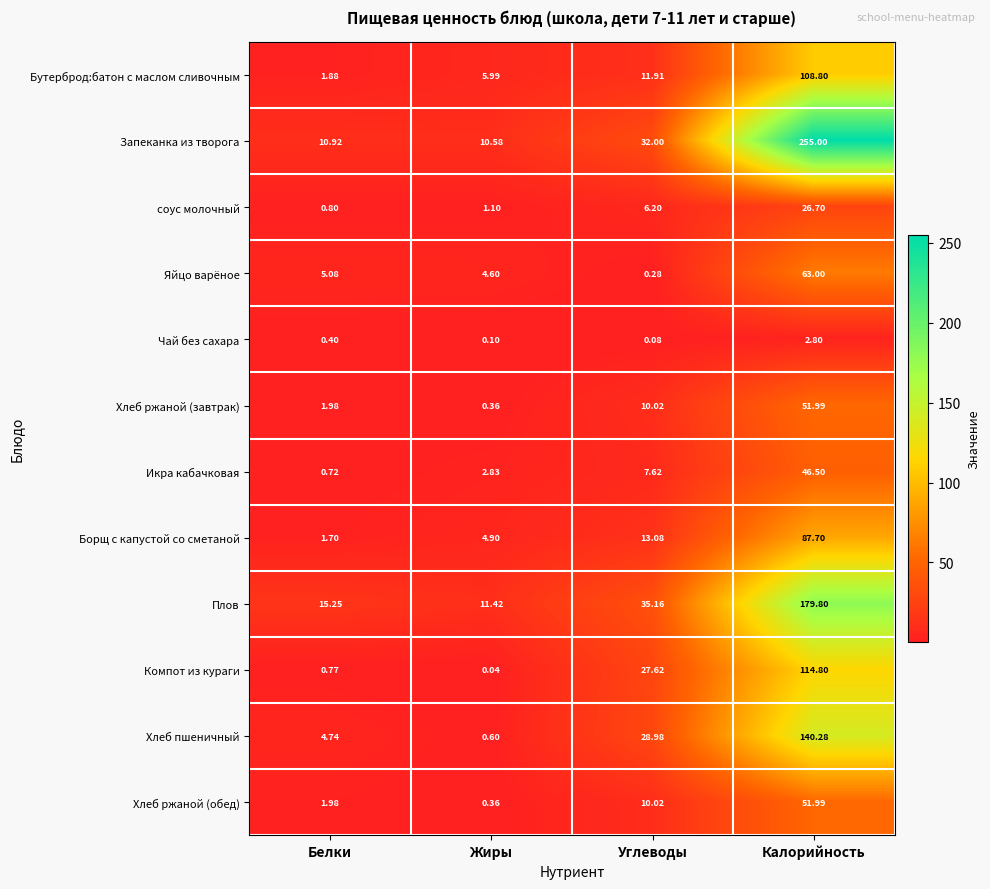

At which label is соус молочный closest to 13?

Углеводы